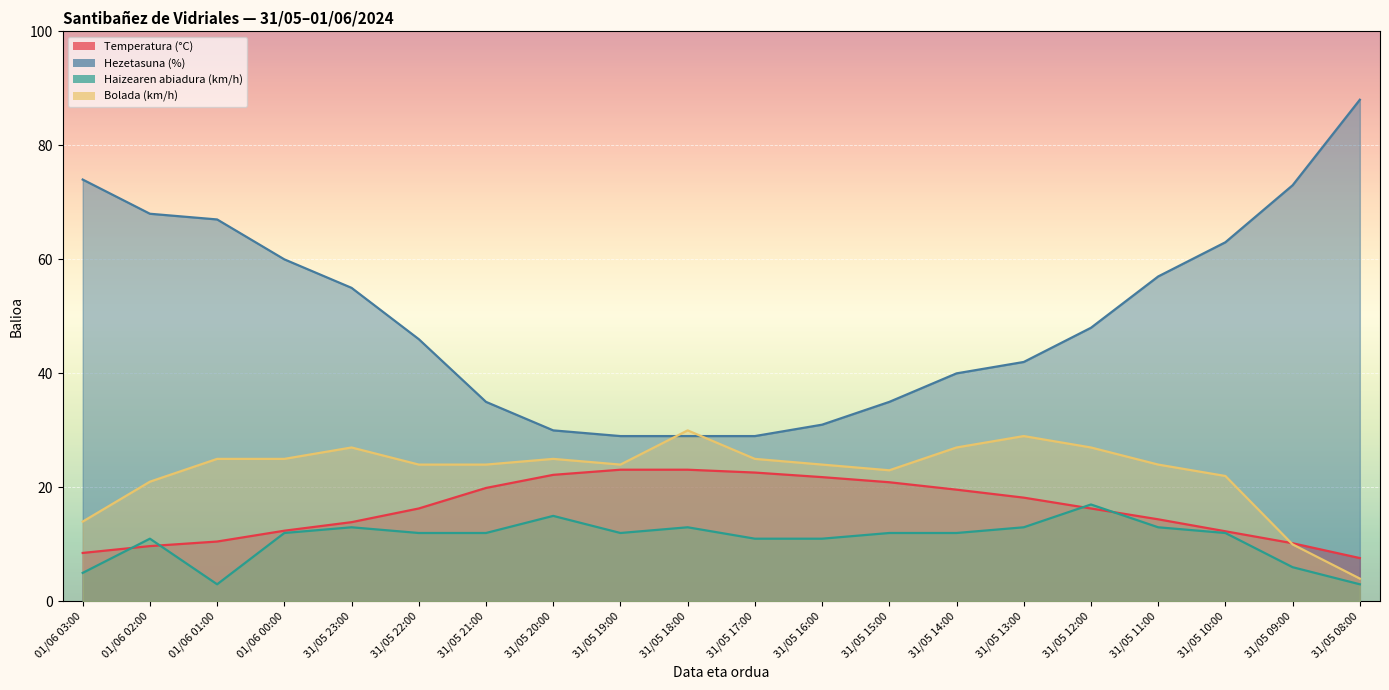

Which series has the largest total across all categories?

Hezetasuna (%)